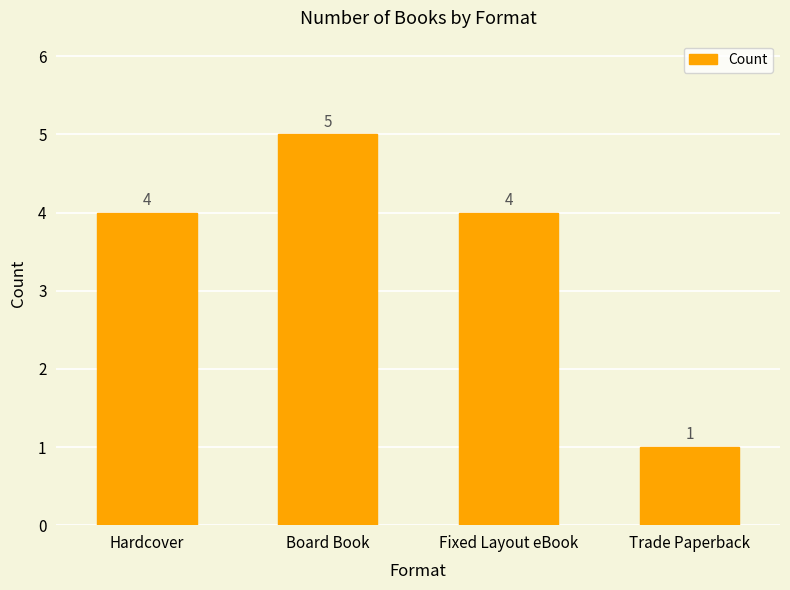

What is the difference between the second highest and minimum values?

3